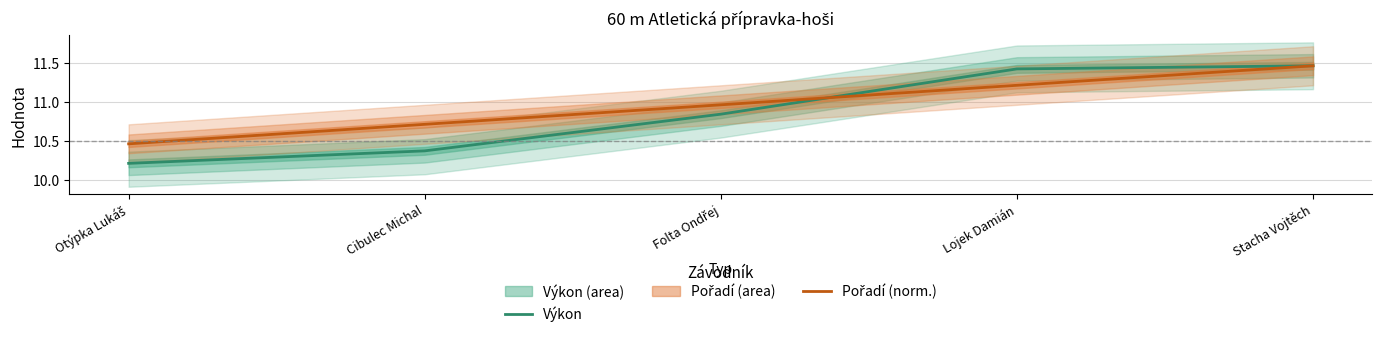

At which category is the sum across all series the highest?

Stacha Vojtěch